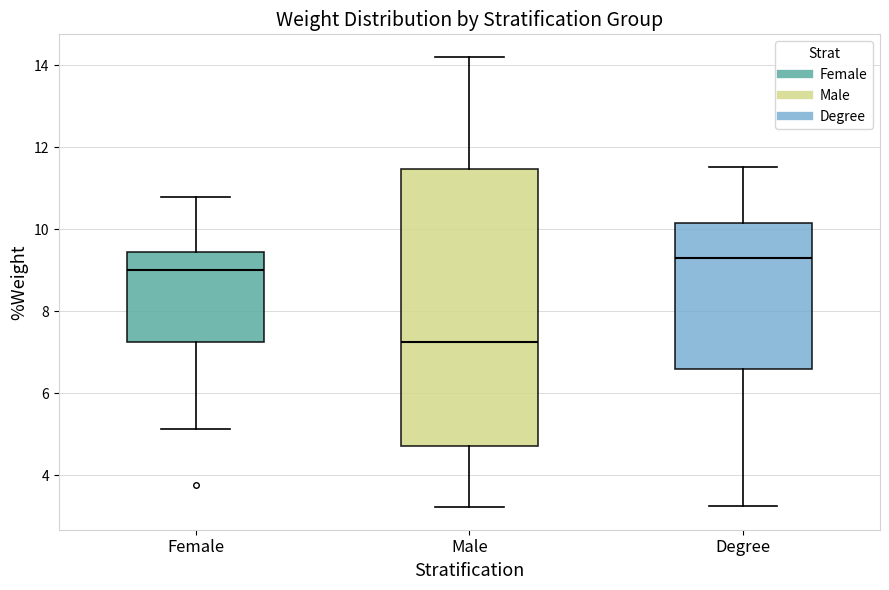

Which box's median line is the lowest?

Male